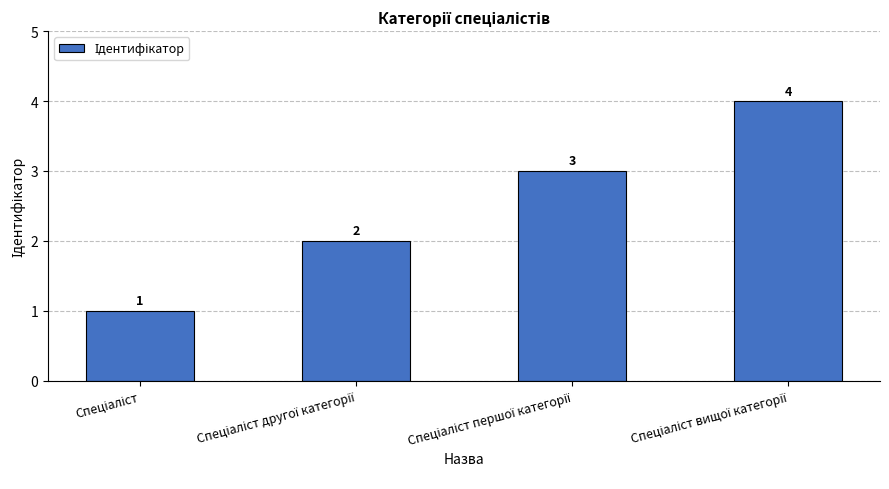

How many values are between 2 and 4?

3